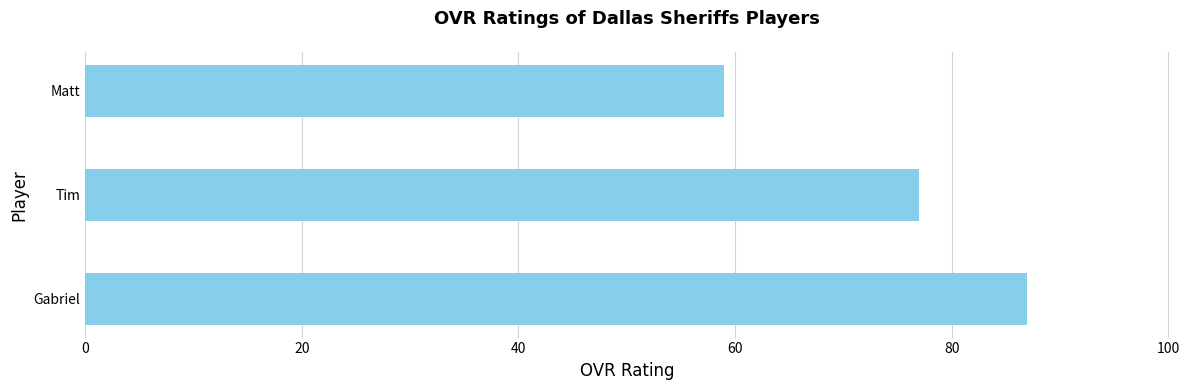

What is the difference between the maximum and second lowest values?

10